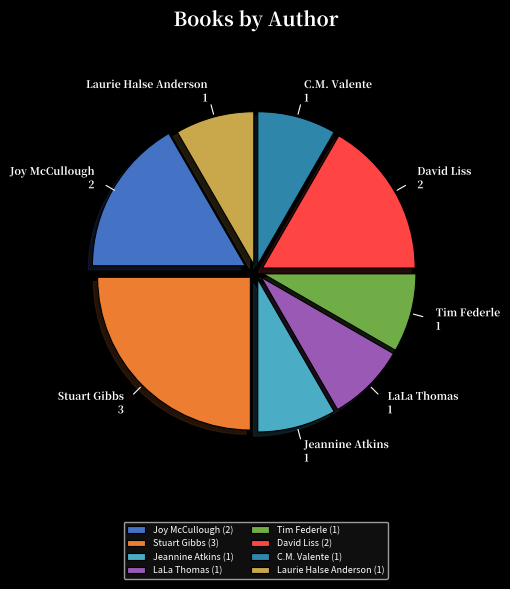

How many segments does this pie chart have?

8